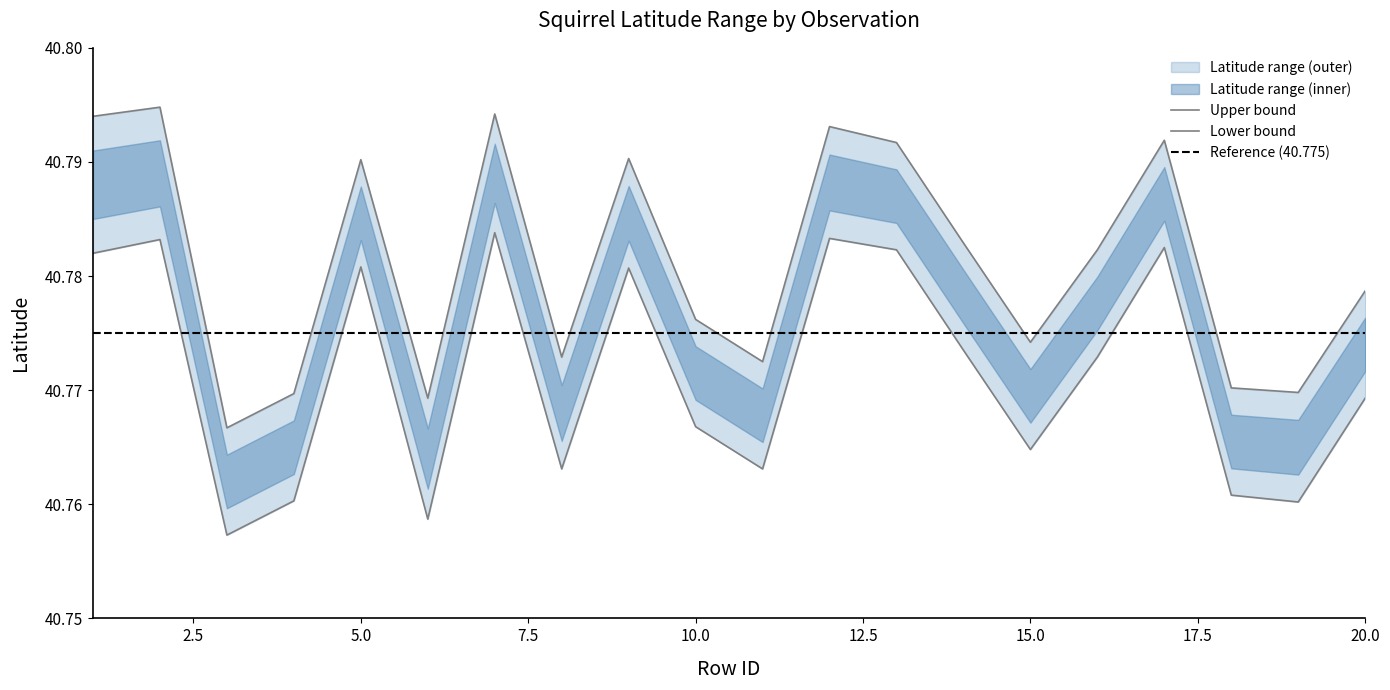

The value of Latitude_upper at 16 is 40.8. True or false?

True